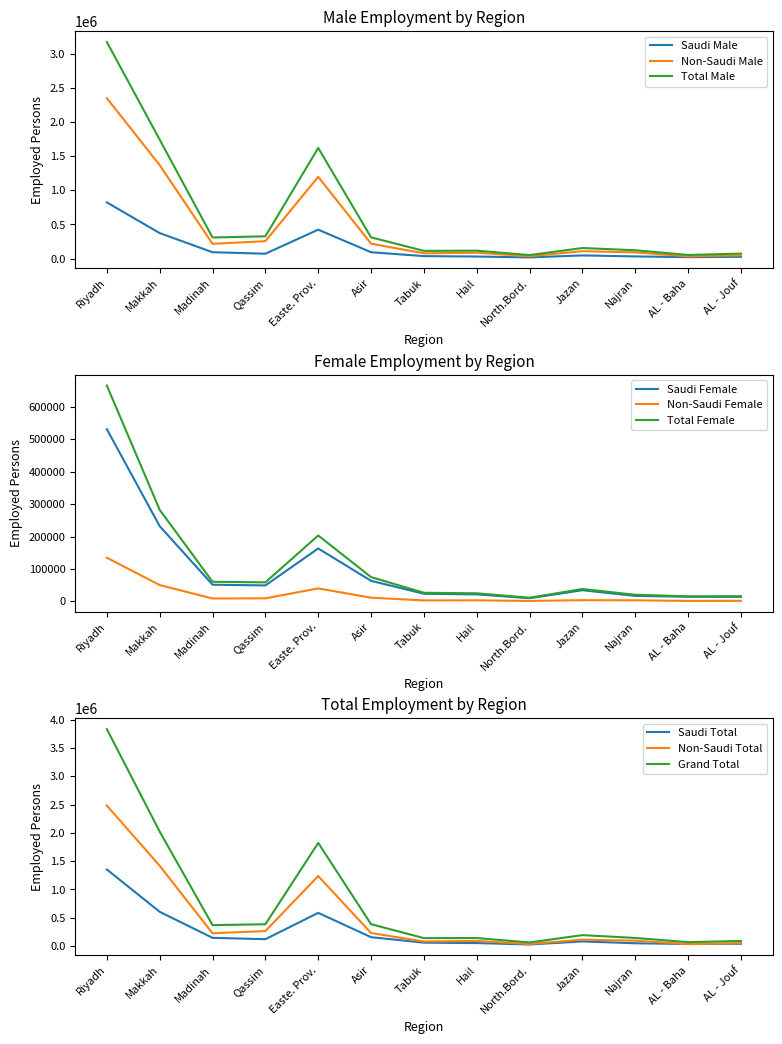

True or false: Saudi Male and Non-Saudi Female intersect in this chart.

False